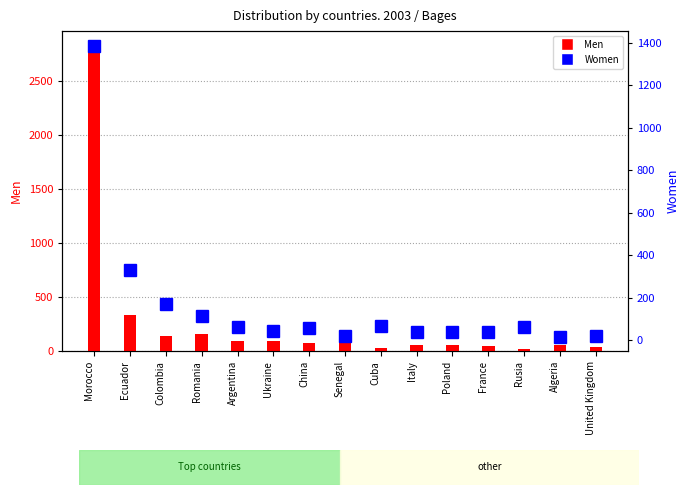

What are all the series names shown in the legend?

Men, Women